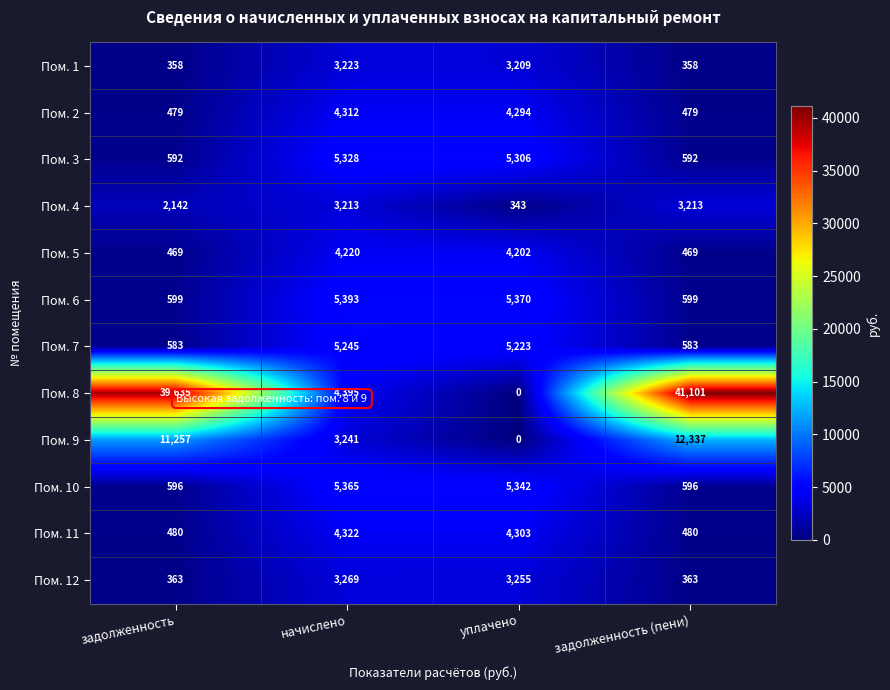

Rank the series at задолженность from lowest to highest value.

Пом. 1, Пом. 12, Пом. 5, Пом. 2, Пом. 11, Пом. 7, Пом. 3, Пом. 10, Пом. 6, Пом. 4, Пом. 9, Пом. 8